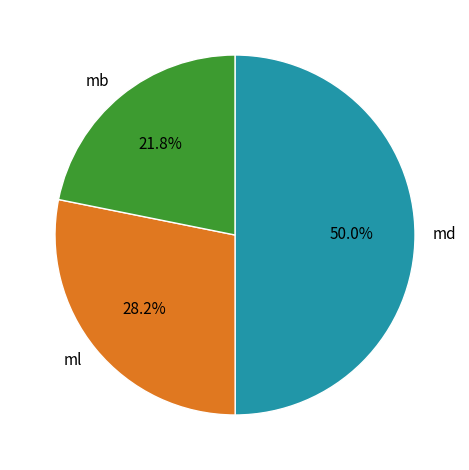

Between md and ml, which is larger?

md